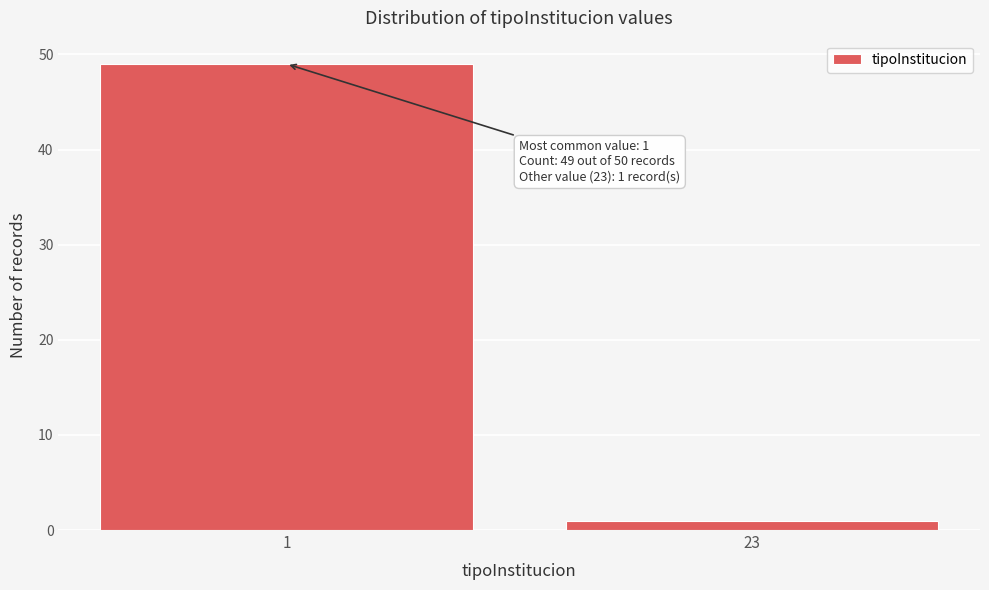

Reading left to right, transcribe all the data shown in this chart.

49	1